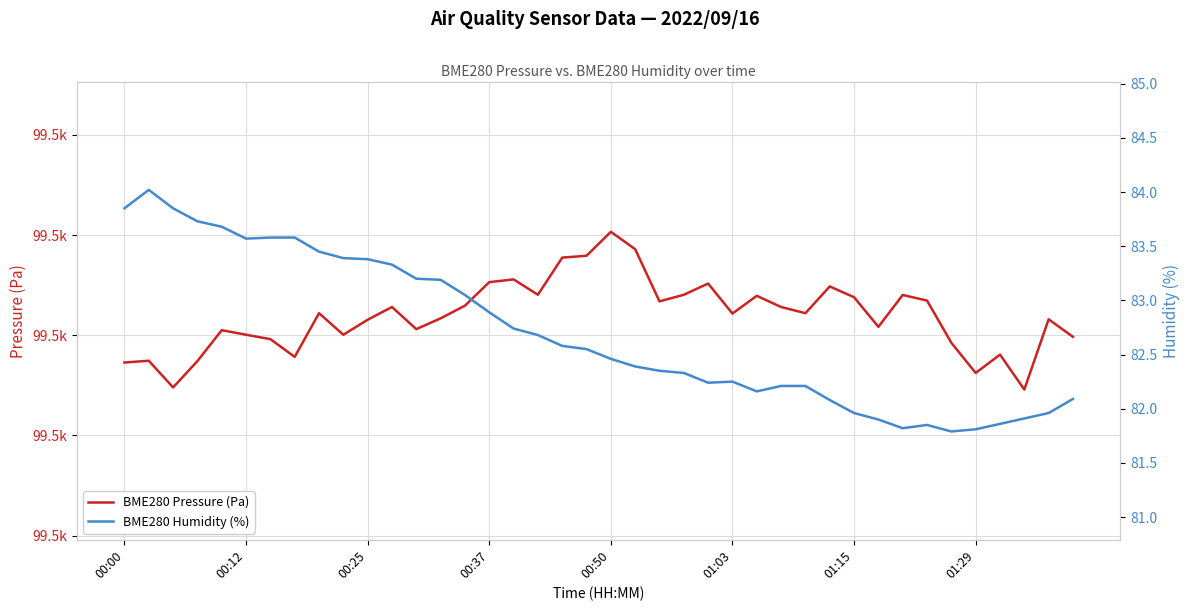

Count the number of data series in this chart.

2